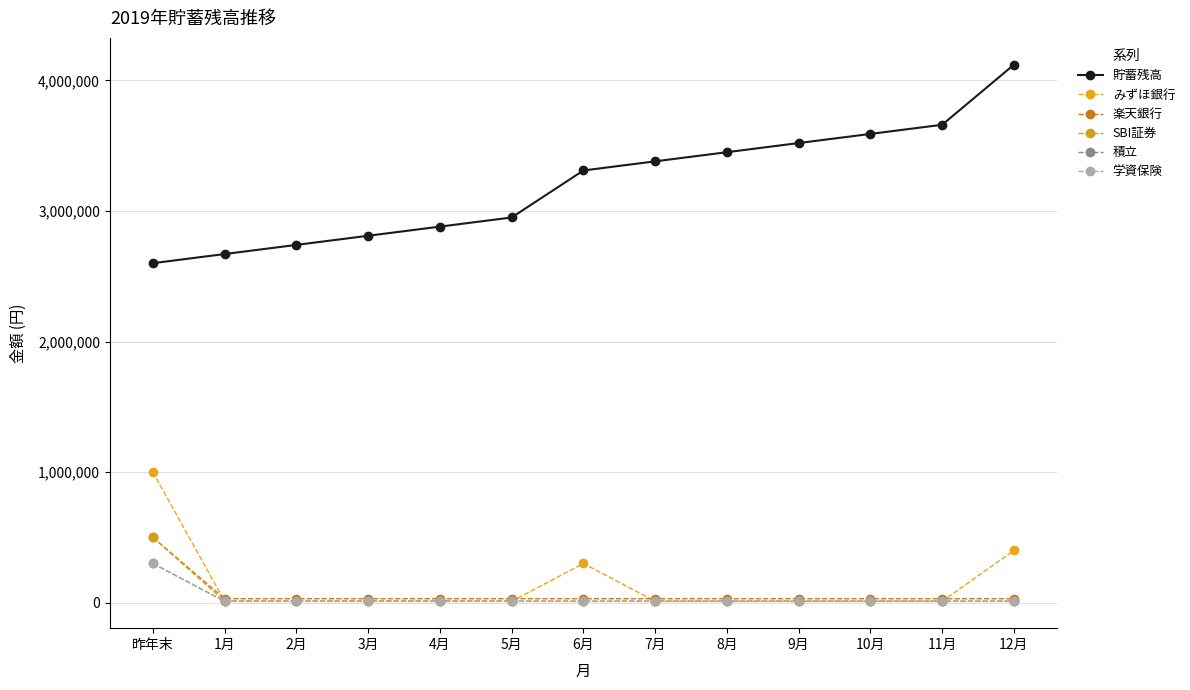

Reading left to right, transcribe all the data shown in this chart.

貯蓄残高: 2600000	2670000	2740000	2810000	2880000	2950000	3310000	3380000	3450000	3520000	3590000	3660000	4120000
みずほ銀行: 1000000	10000	10000	10000	10000	10000	300000	10000	10000	10000	10000	10000	400000
楽天銀行: 500000	30000	30000	30000	30000	30000	30000	30000	30000	30000	30000	30000	30000
SBI証券: 500000	10000	10000	10000	10000	10000	10000	10000	10000	10000	10000	10000	10000
積立: 300000	10000	10000	10000	10000	10000	10000	10000	10000	10000	10000	10000	10000
学資保険: 300000	10000	10000	10000	10000	10000	10000	10000	10000	10000	10000	10000	10000